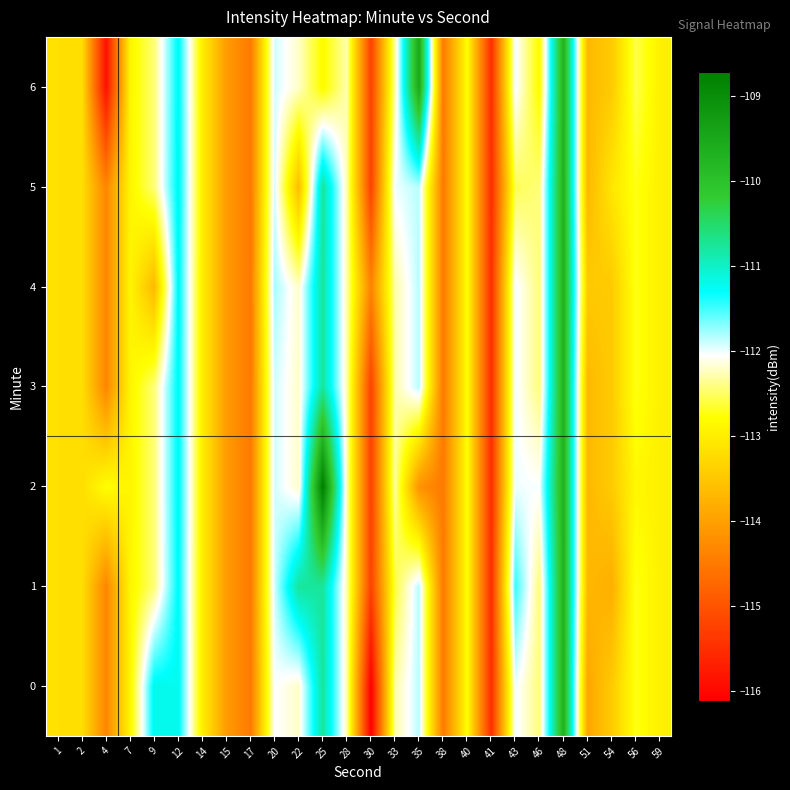

Which series has the largest range (max minus min)?

row_2